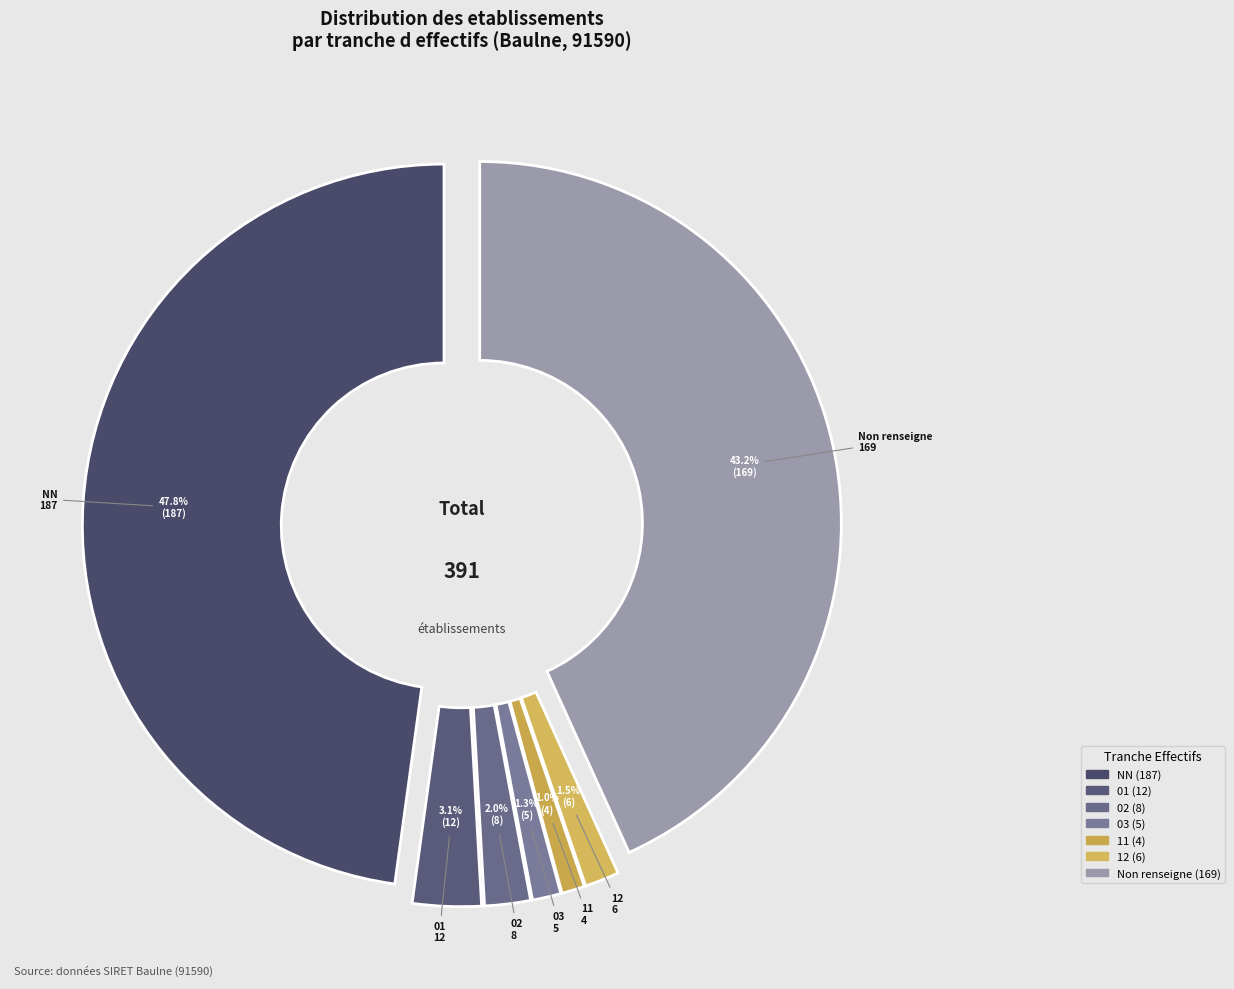

To the nearest percent, what portion does NN represent?

48%